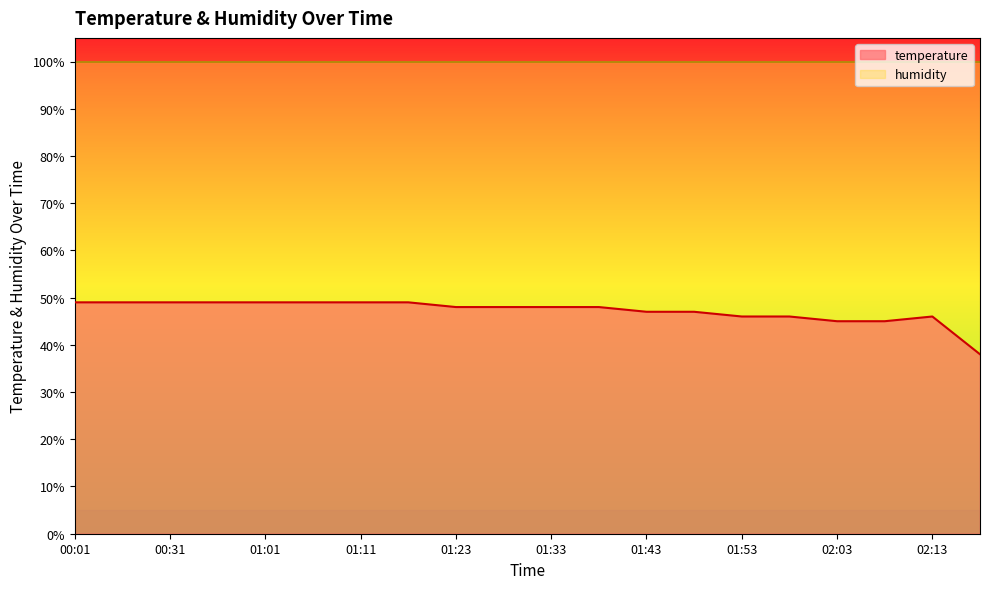

At which category does the data reach its first local peak?

02:13